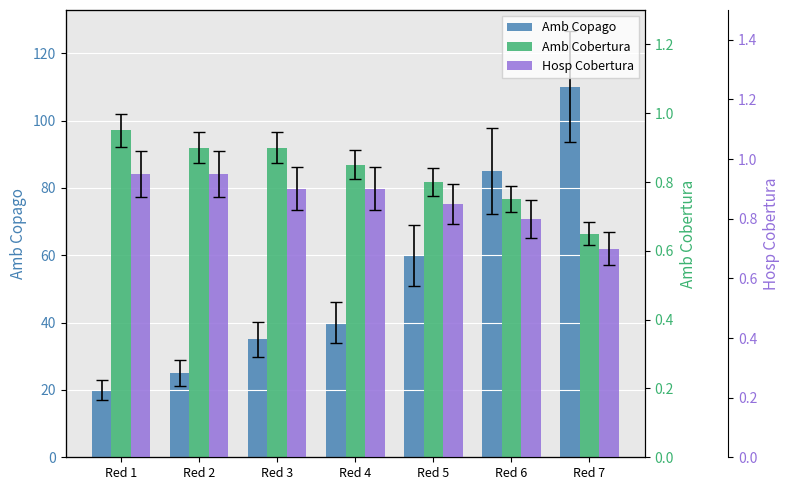

What is the approximate value of Amb Copago at Red 2?

25.0